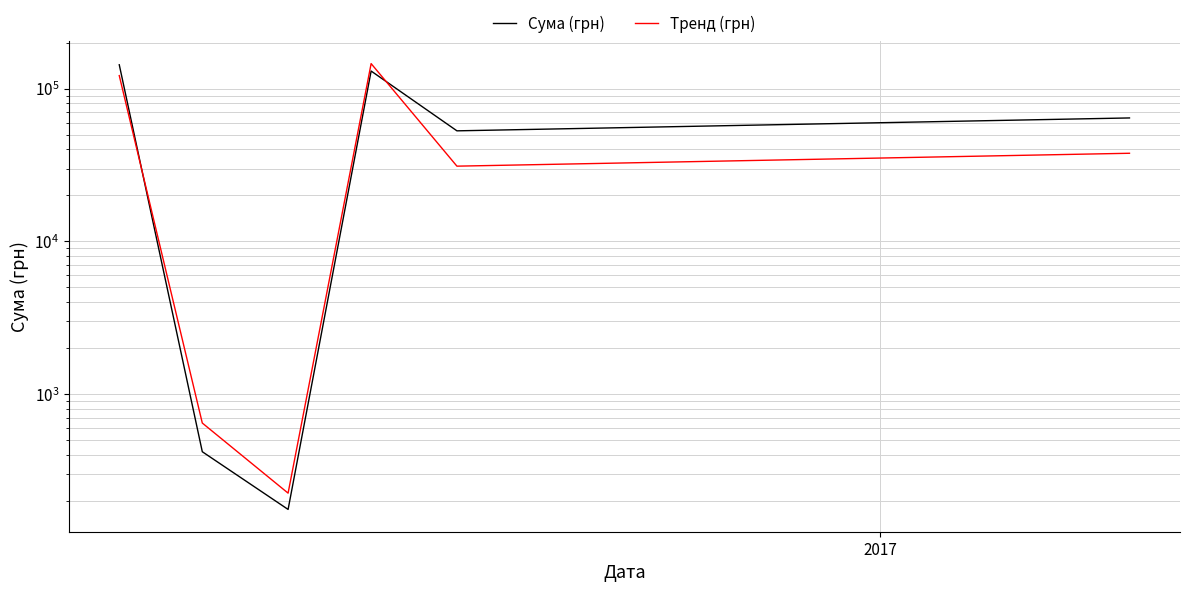

True or false: Сума (грн) and Тренд (грн) intersect in this chart.

True